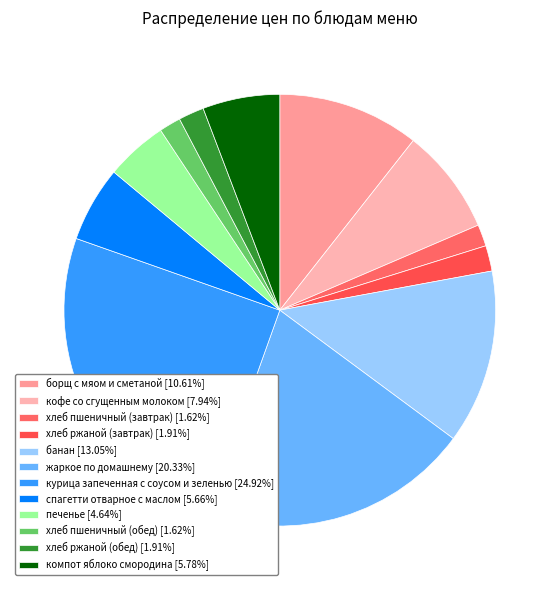

To the nearest percent, what is the average slice percentage?

8%